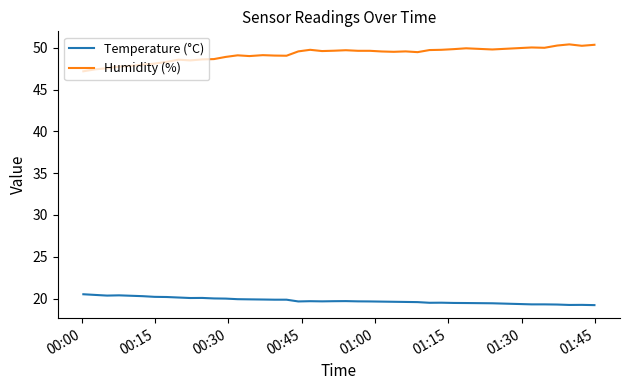

Which series has the widest spread of values?

Humidity (%)